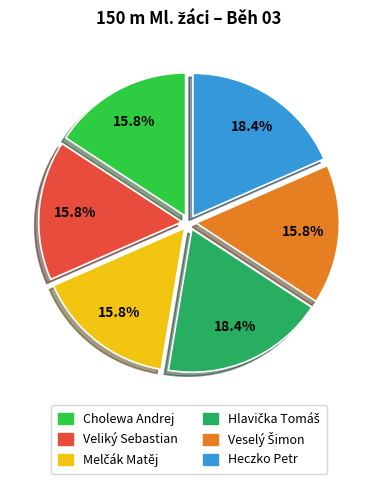

To the nearest percent, what portion does Cholewa Andrej represent?

16%